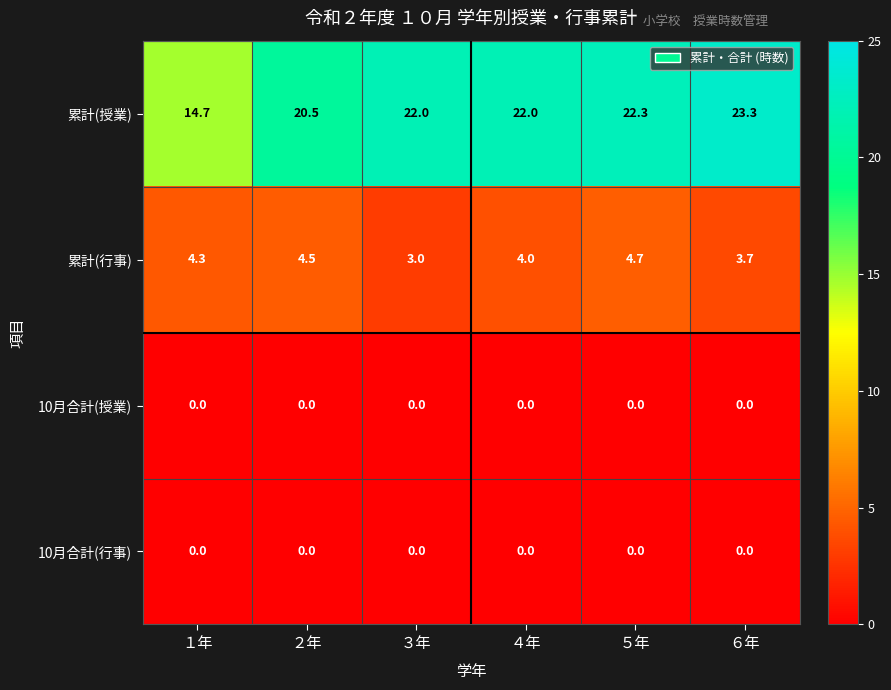

What is the total value across all series at ６年?

27.0